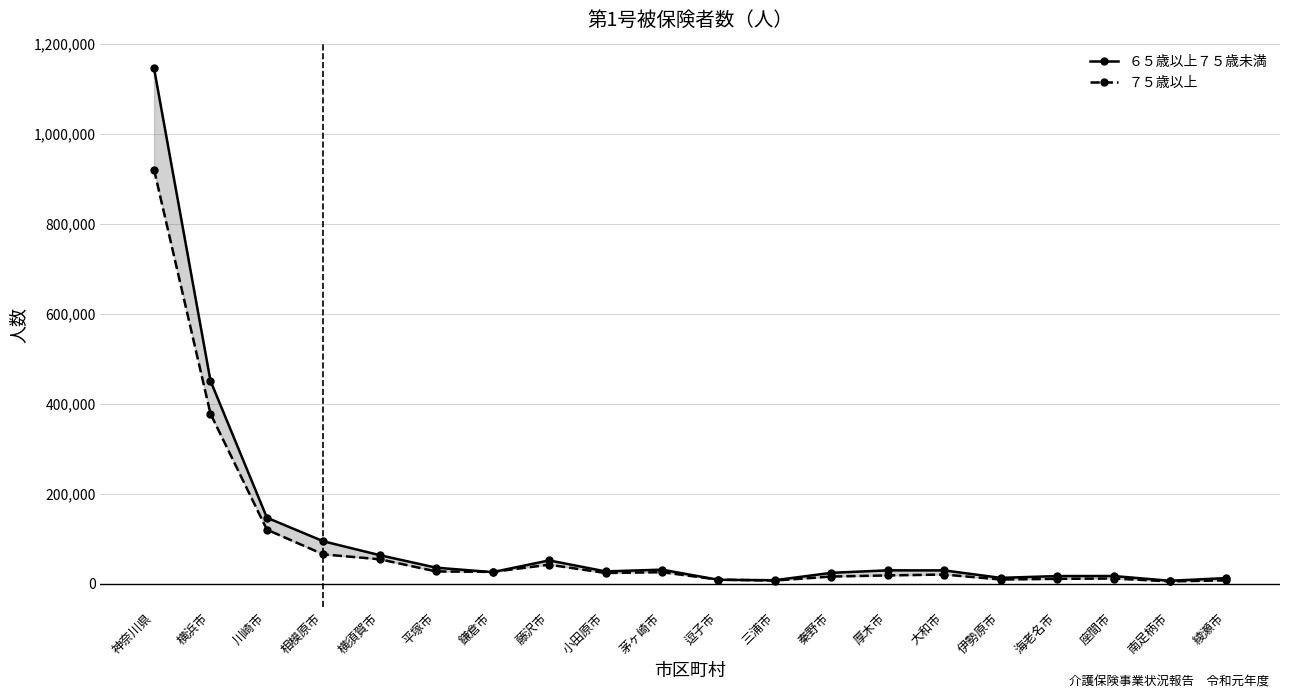

At which label does ７５歳以上 first exceed 24079?

神奈川県